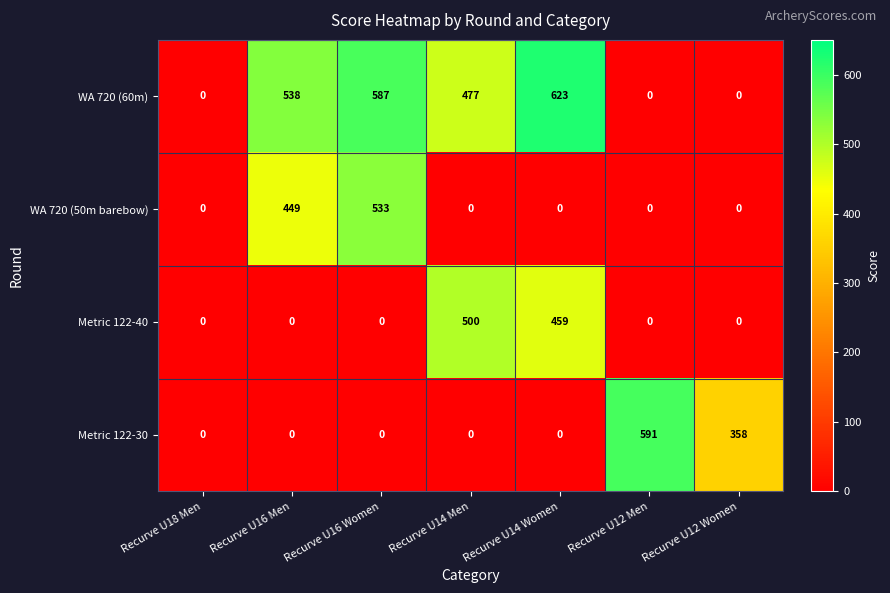

The Metric 122-40 series shows 459 at Recurve U14 Women. True or false?

True